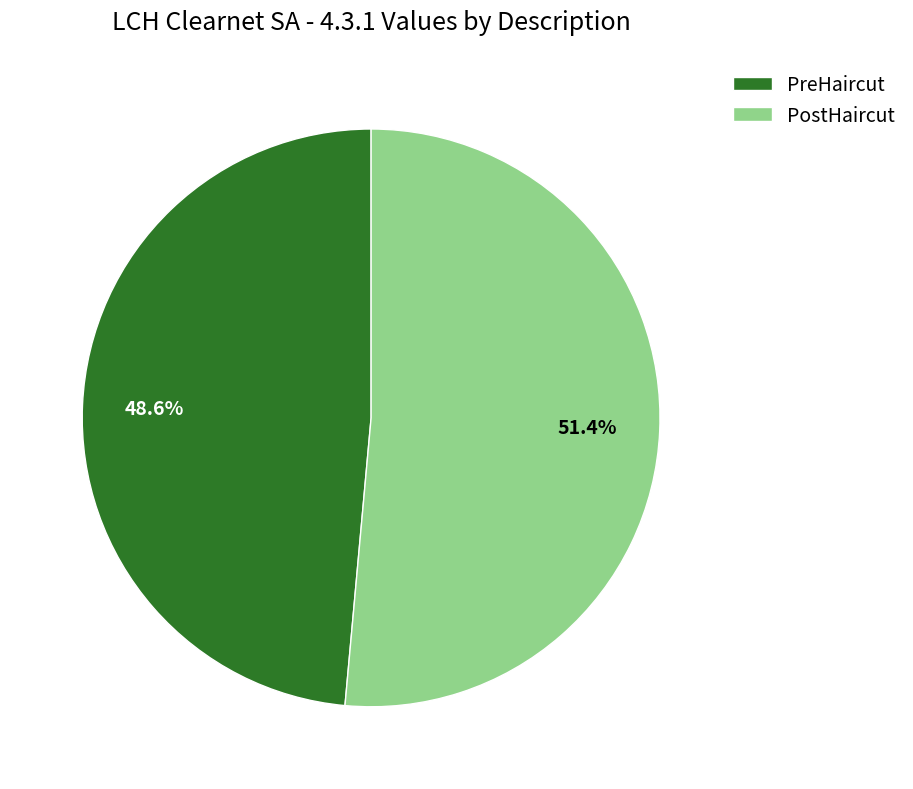

Which has a higher value, PostHaircut or PreHaircut?

PostHaircut